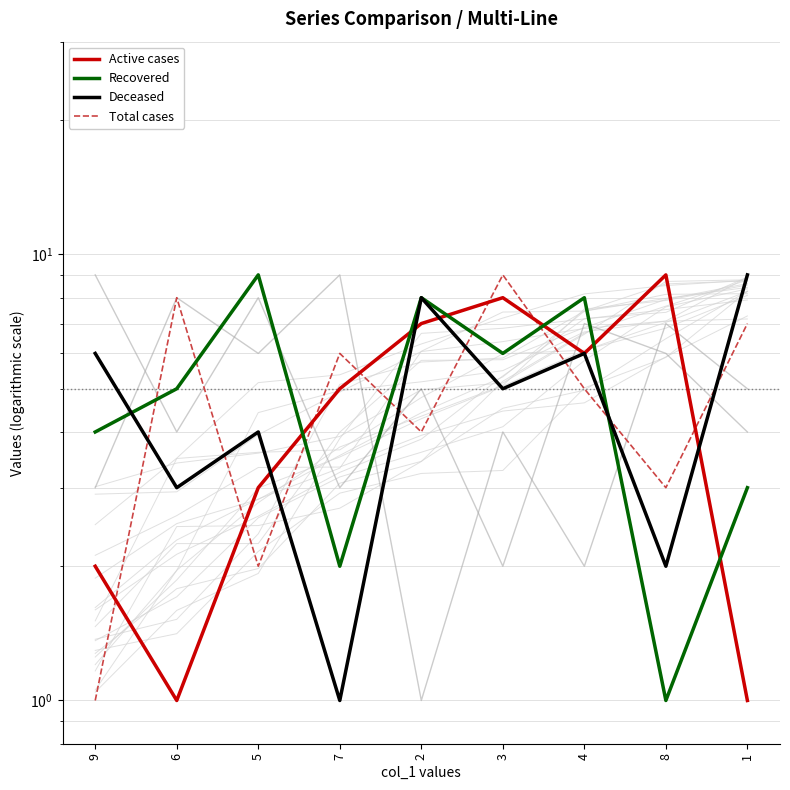

At which label does Deceased first exceed 5?

9